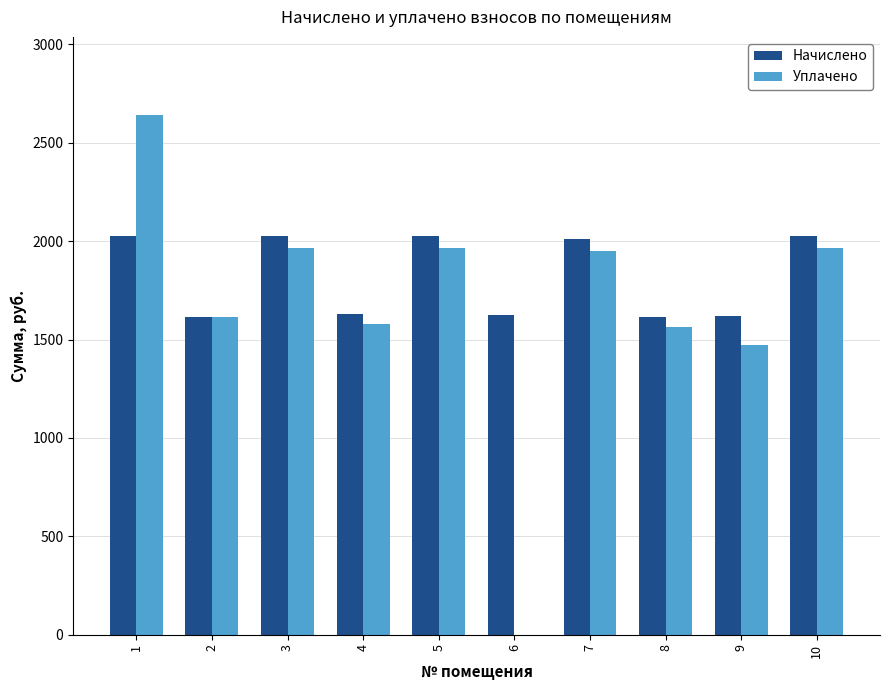

Between 6 and 8, which series saw the biggest shift?

Уплачено